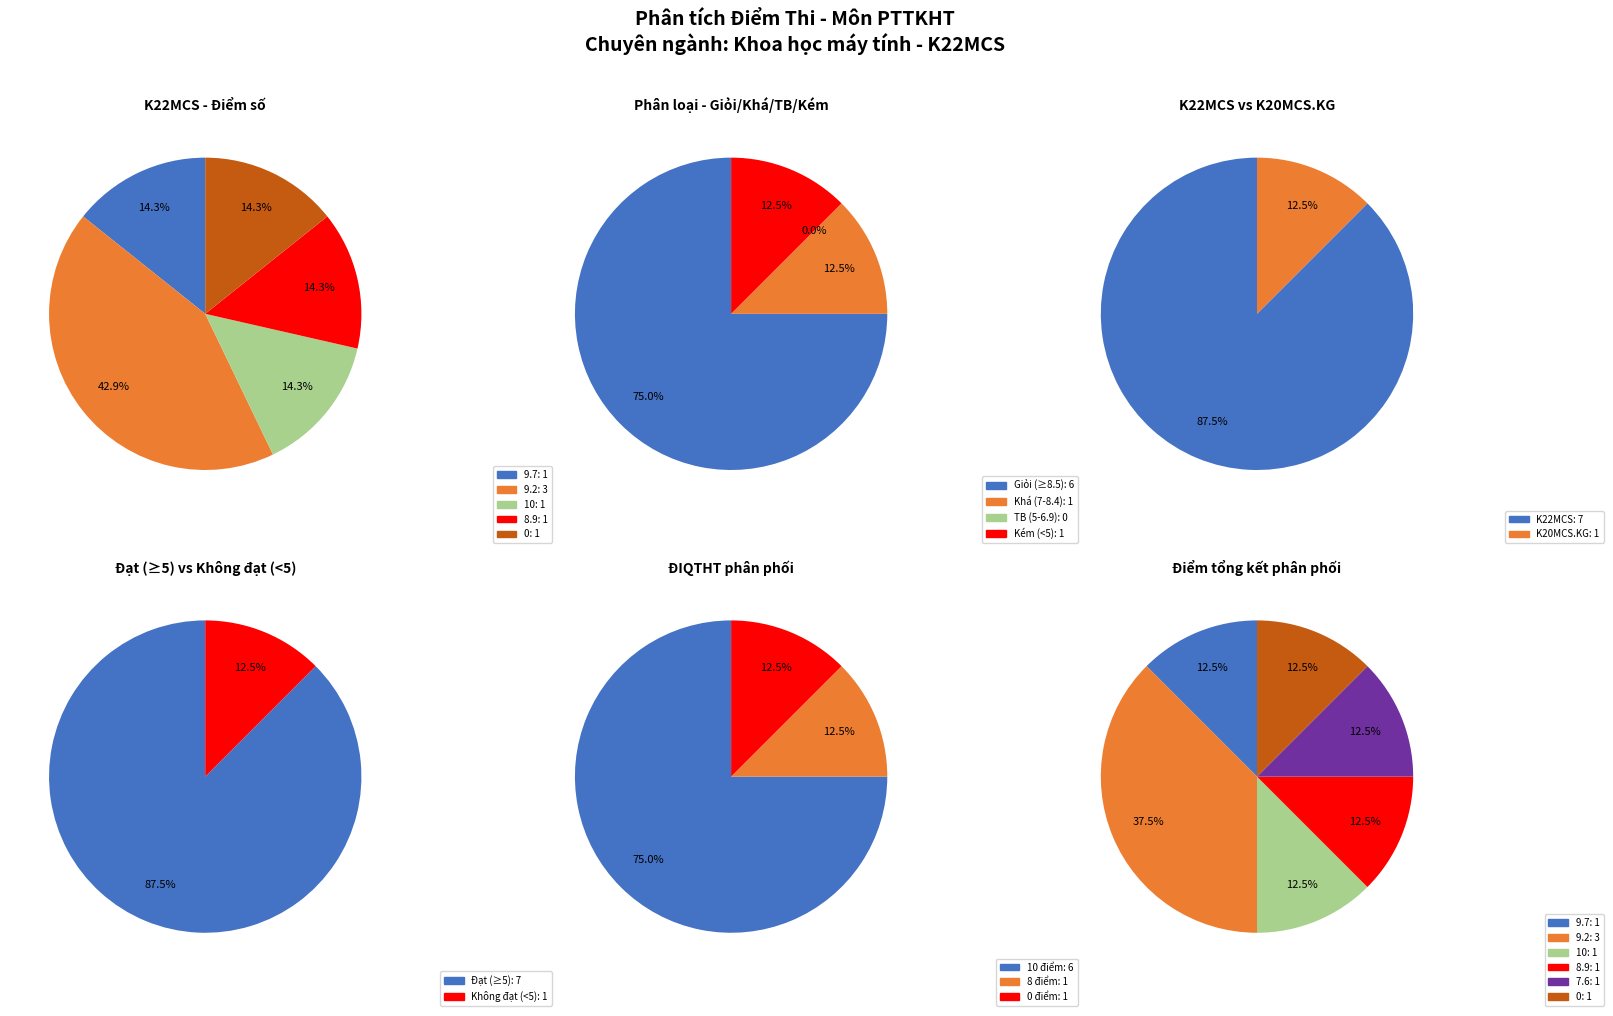

What is the smallest slice in the pie chart?

9.7